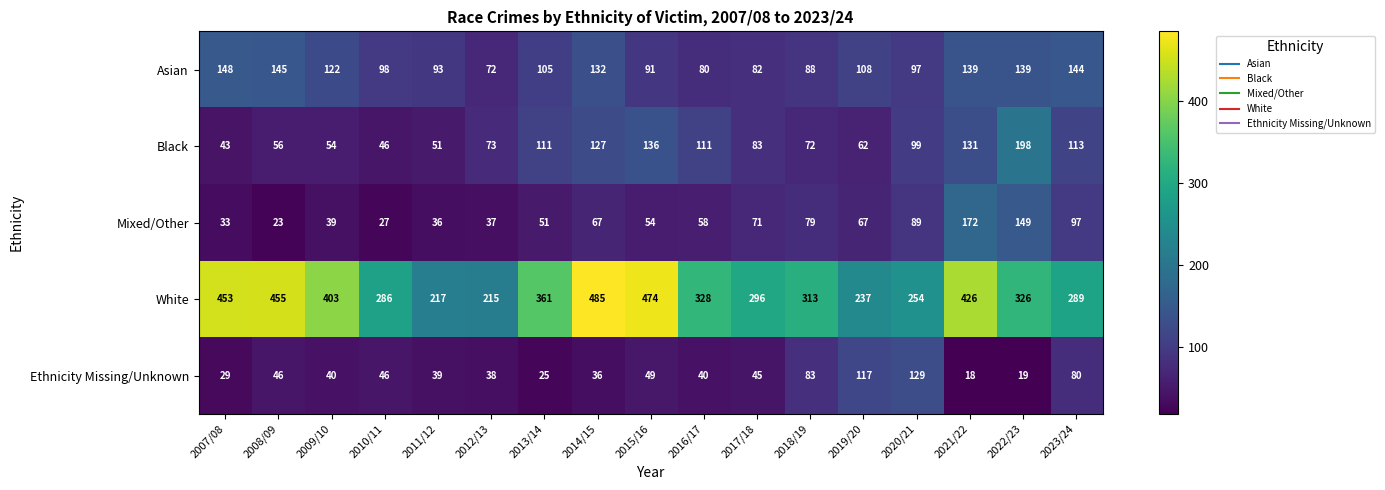

Which series has the largest total across all categories?

White